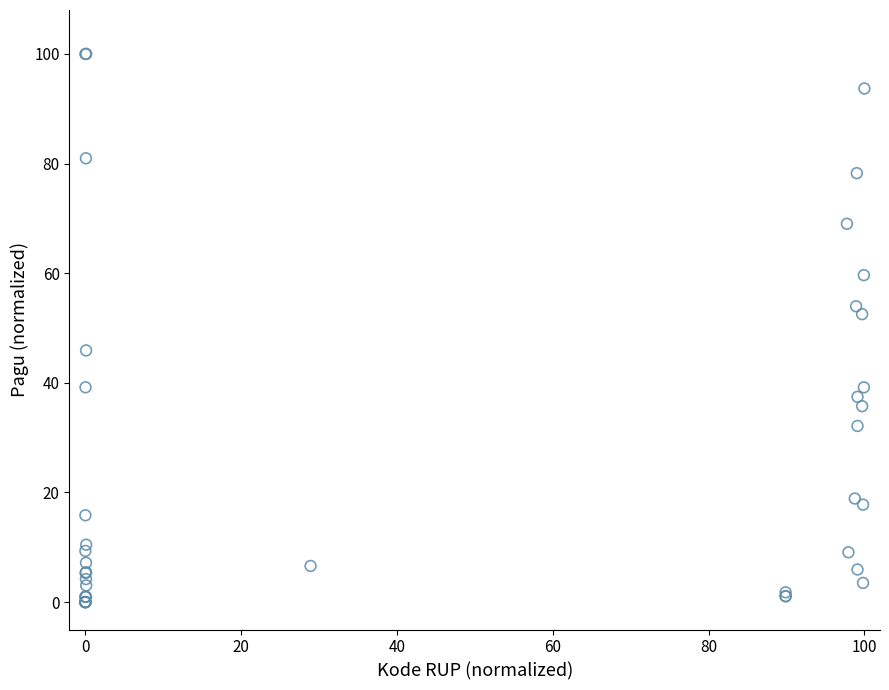

What Y value in the scatter plot is closest to 50?

52.5